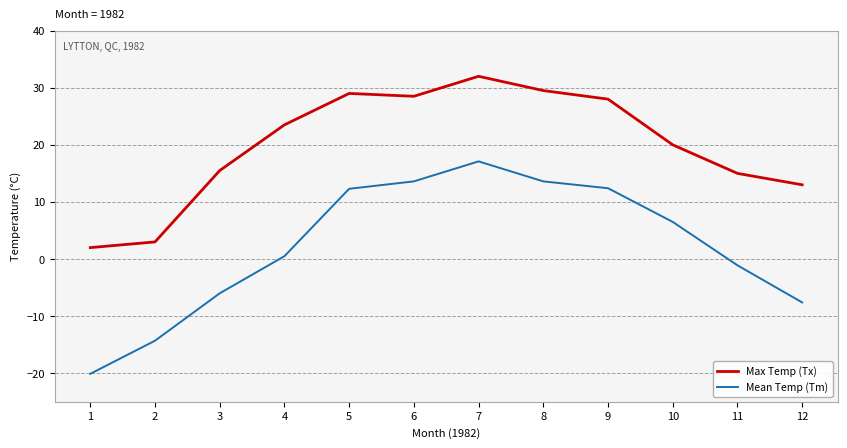

What is the difference between the Mean Temp (Tm) values at 10 and 1?

26.6